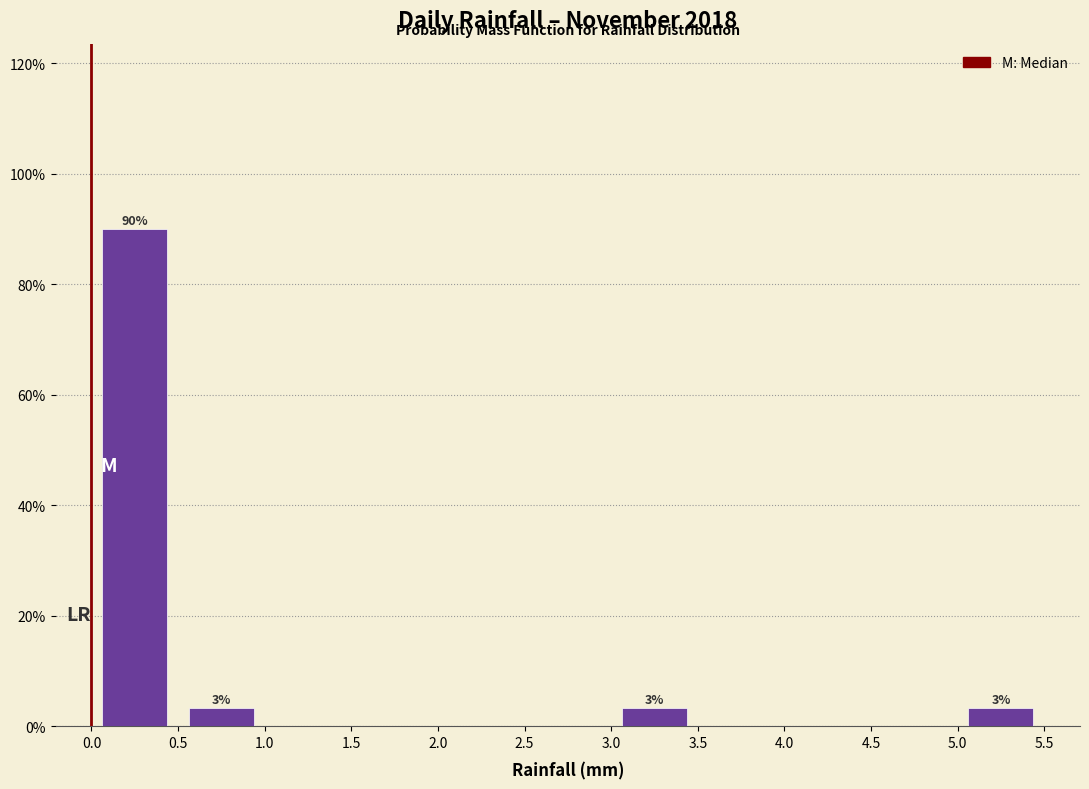

Over which range of the x-axis is the bar tallest?

0.0 to 0.5